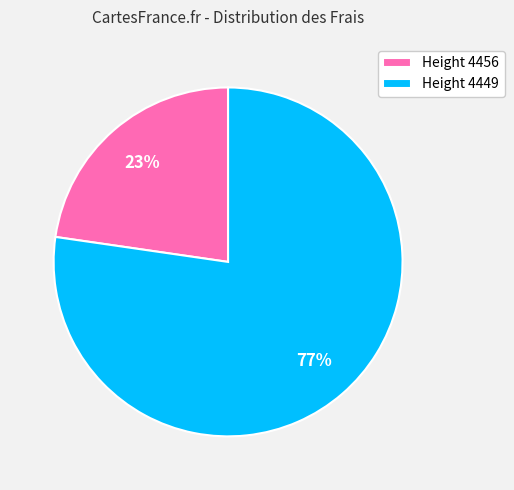

Is it true that Height 4456 is 23% of the pie?

True